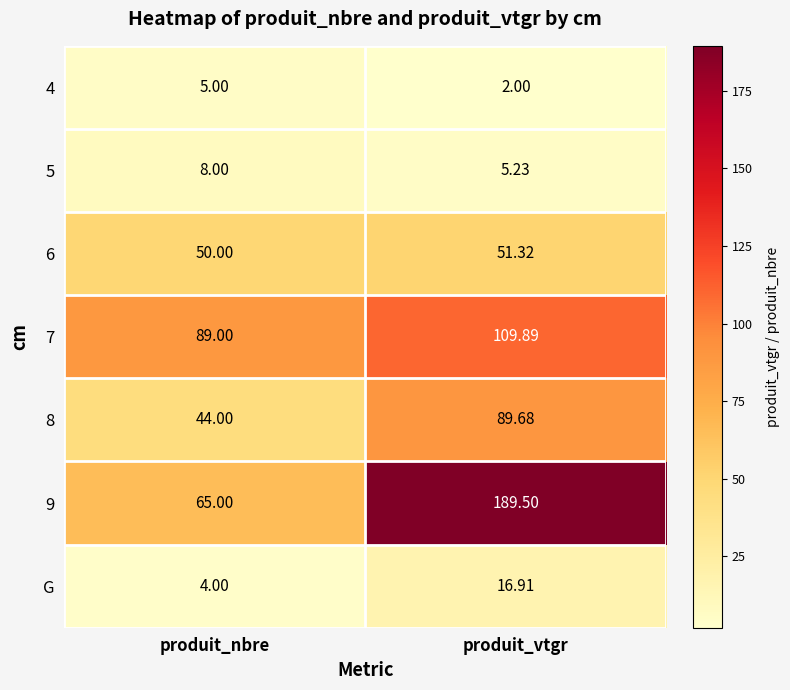

At how many categories does at least one series exceed 189?

1